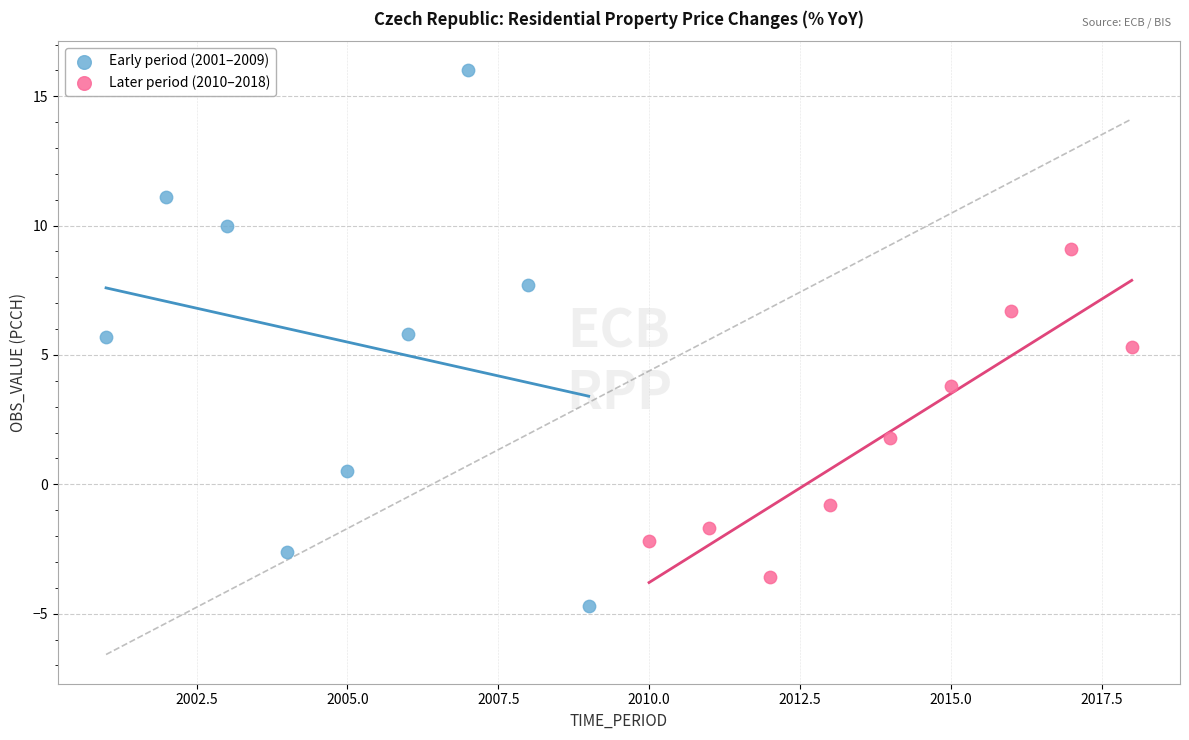

Which series contains the lowest Y value?

Early period (2001–2009)